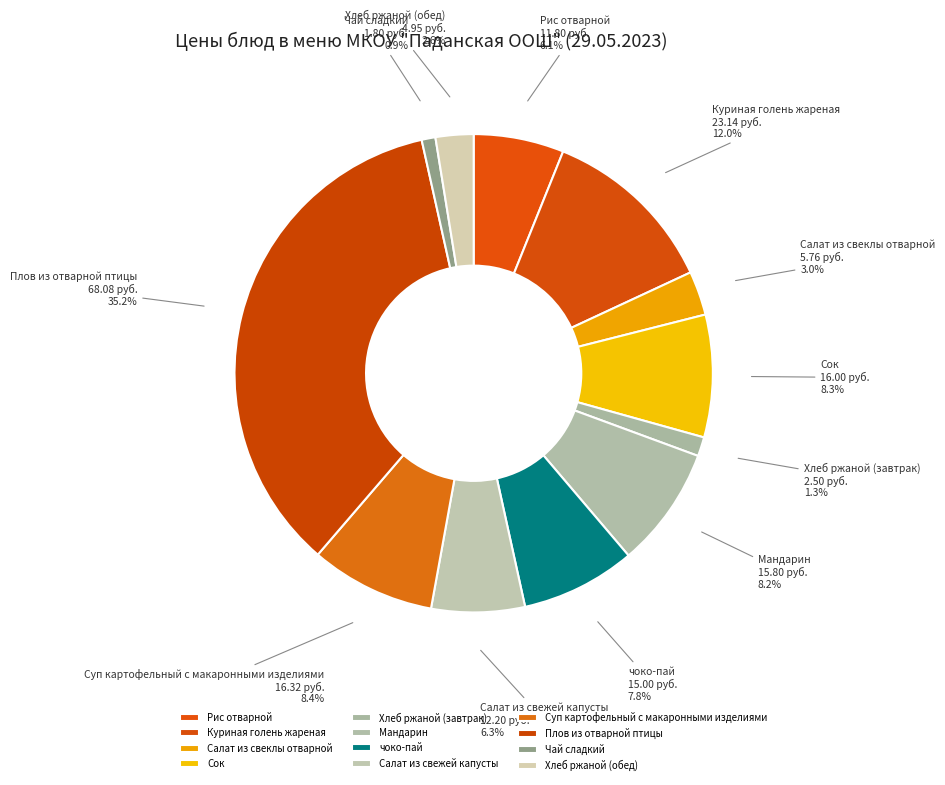

How many slices are in this pie chart?

12